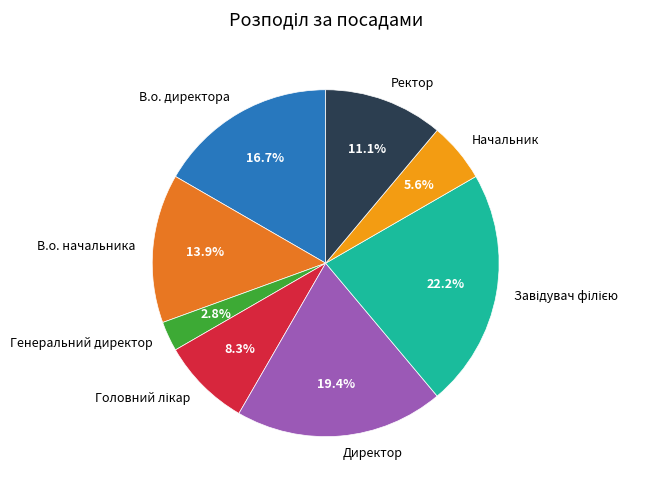

True or false: Начальник accounts for 6% of the total.

True